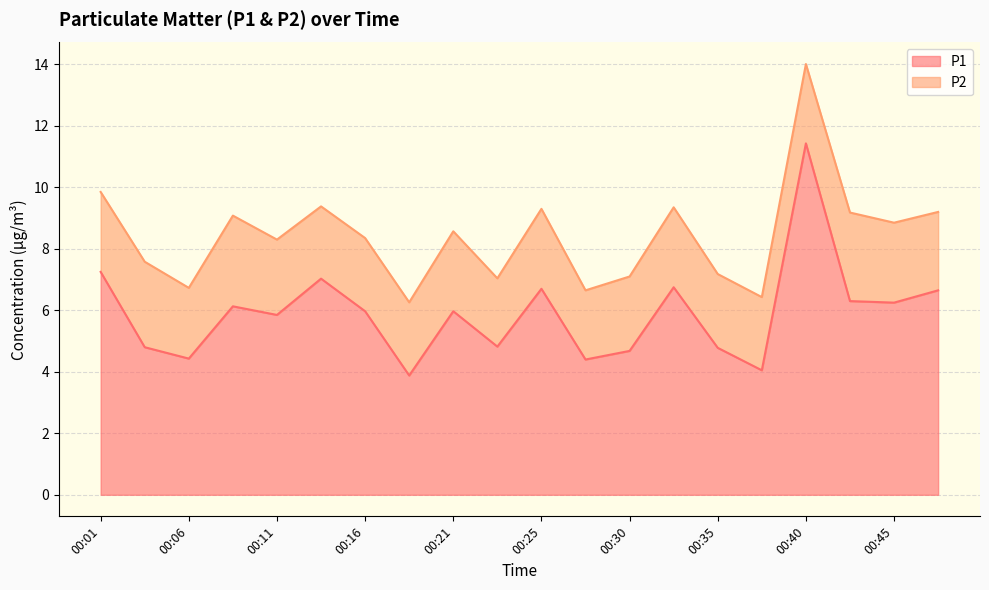

What is the ratio of the value at 00:08 to the value at 00:16?

1.0